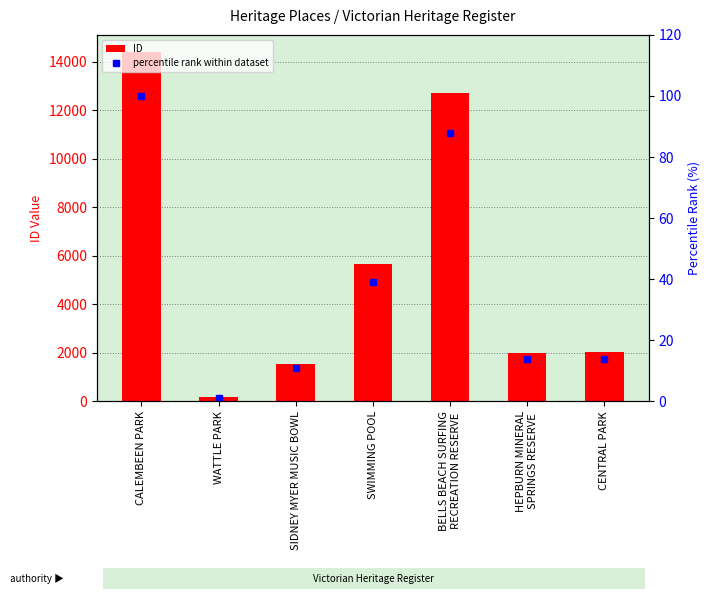

How many categories are shown in the chart?

7